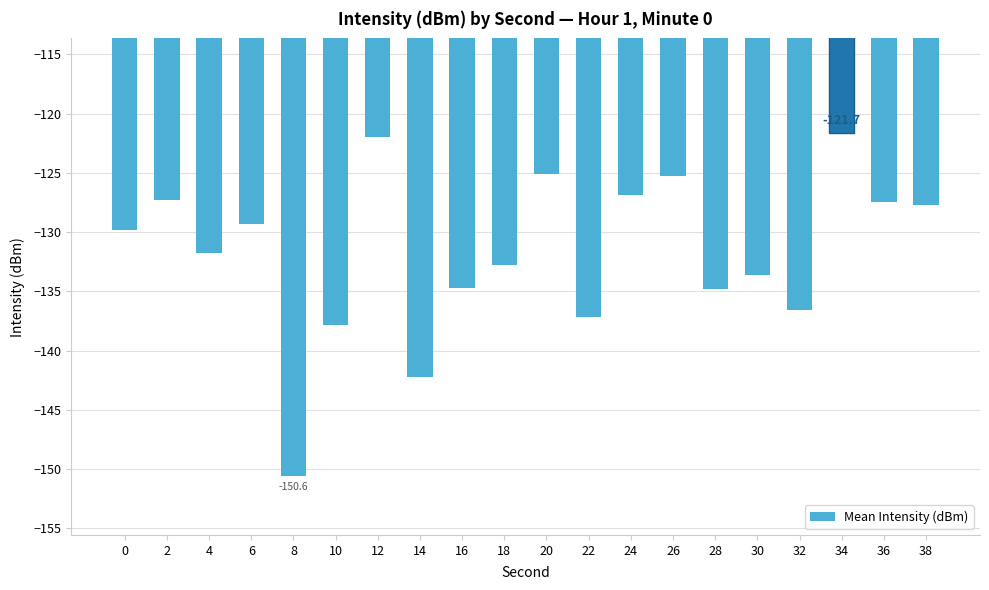

At which category does the chart reach its minimum across all series?

8